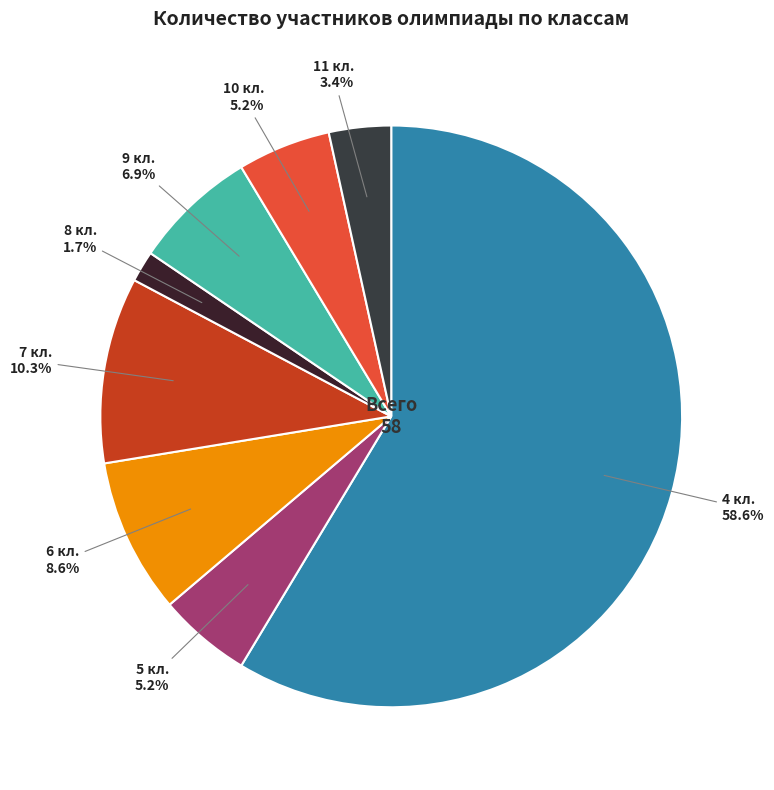

True or false: 5 кл. accounts for 1% of the total.

False